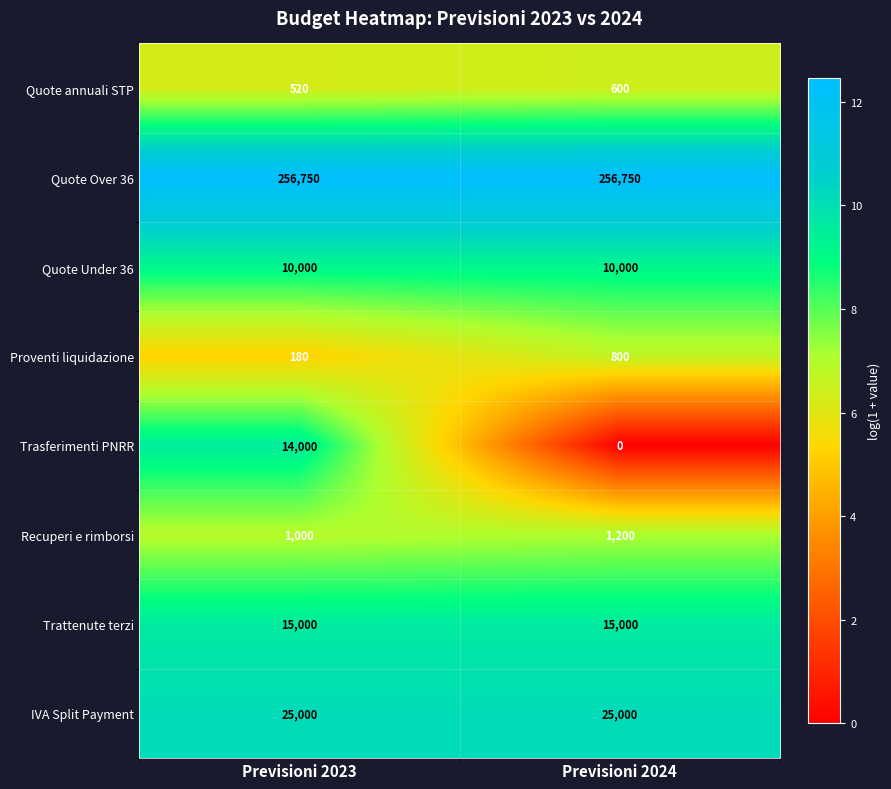

What is the total value across all series at Previsioni 2024?

309350